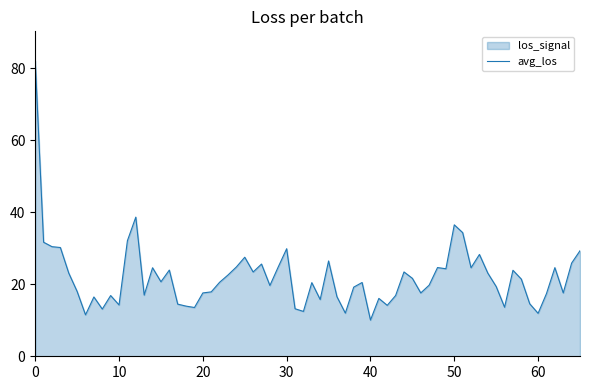

Does the chart display data point markers on the line(s)?

No